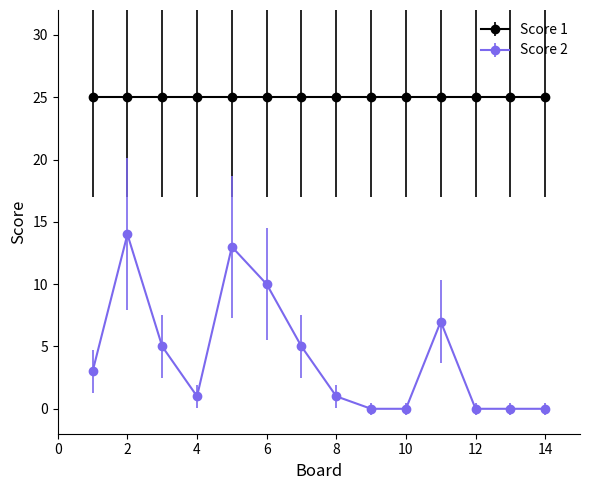

How many lines are shown in the chart?

2